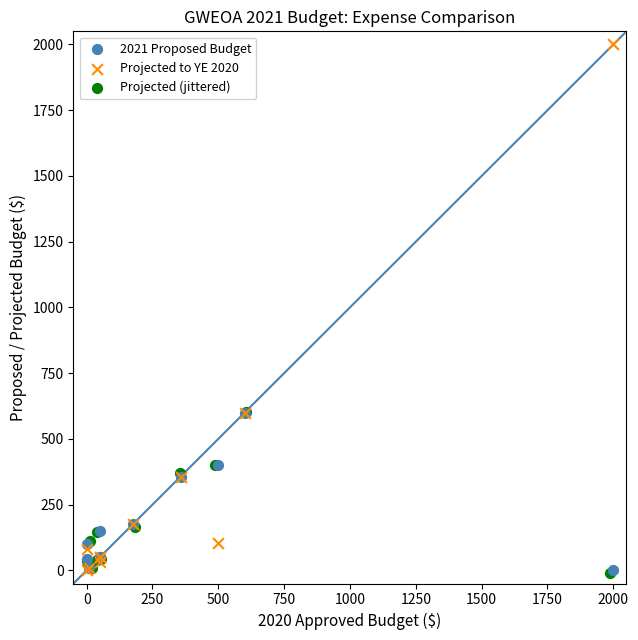

What are all the series names shown in the legend?

2021 Proposed Budget, Projected to YE 2020, Projected (jittered)